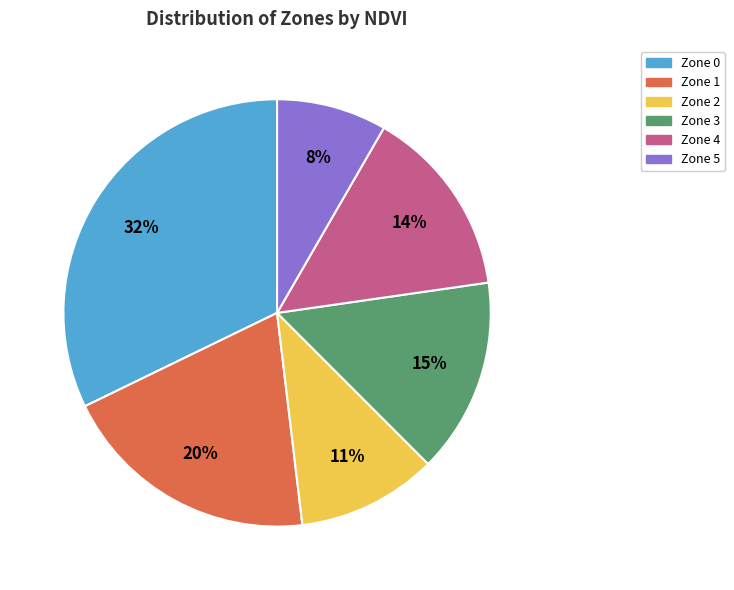

Which category has the smallest portion of the pie?

Zone 5